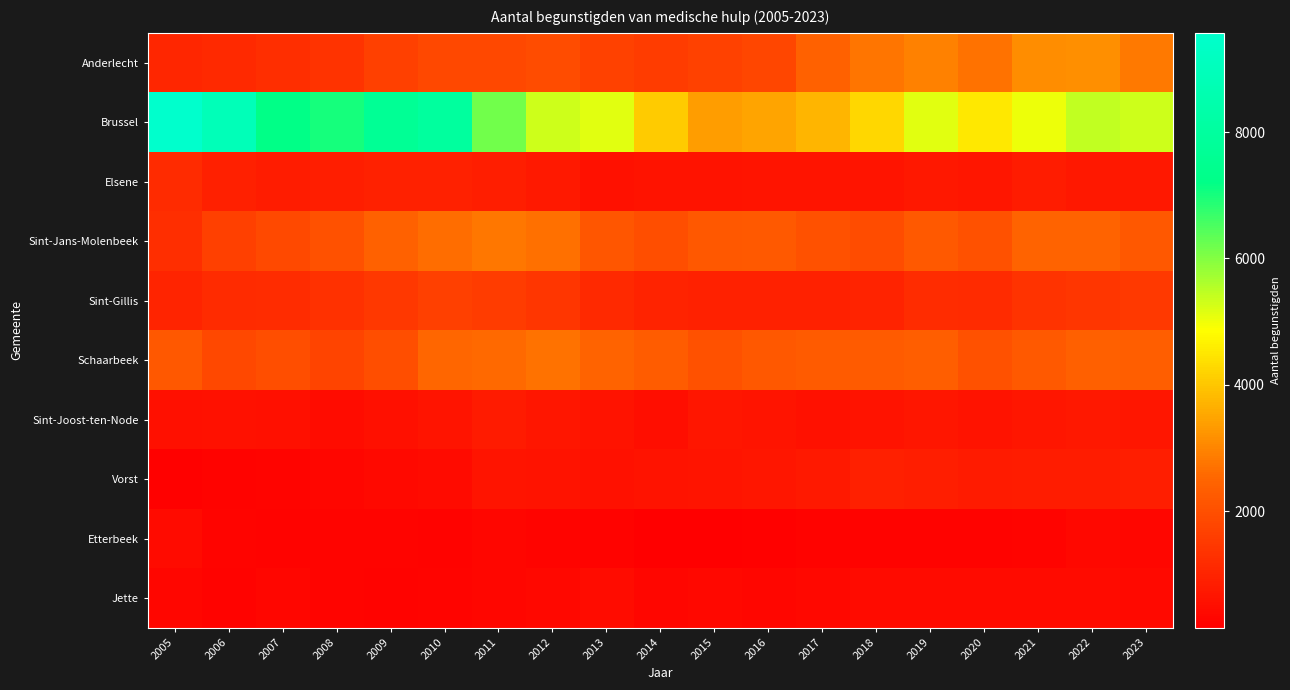

Reading left to right, transcribe all the data shown in this chart.

Anderlecht: 2005=1065	2006=1122	2007=1245	2008=1361	2009=1652	2010=1831	2011=1821	2012=1926	2013=1687	2014=1564	2015=1669	2016=1777	2017=2400	2018=2754	2019=2936	2020=2695	2021=3104	2022=3168	2023=2834
Brussel: 2005=9571	2006=8883	2007=7200	2008=7022	2009=7659	2010=7979	2011=6187	2012=5331	2013=5133	2014=4065	2015=3358	2016=3480	2017=3725	2018=4244	2019=5126	2020=4511	2021=5036	2022=5425	2023=5333
Elsene: 2005=1162	2006=908	2007=825	2008=857	2009=964	2010=954	2011=886	2012=762	2013=568	2014=616	2015=627	2016=650	2017=651	2018=663	2019=718	2020=677	2021=823	2022=734	2023=718
Sint-Jans-Molenbeek: 2005=1232	2006=1643	2007=1876	2008=2066	2009=2419	2010=2642	2011=2786	2012=2672	2013=2177	2014=1983	2015=2200	2016=2242	2017=2039	2018=1933	2019=2246	2020=2068	2021=2438	2022=2441	2023=2201
Sint-Gillis: 2005=1035	2006=1161	2007=1217	2008=1331	2009=1472	2010=1662	2011=1572	2012=1417	2013=1147	2014=968	2015=949	2016=948	2017=958	2018=998	2019=1220	2020=1171	2021=1341	2022=1419	2023=1492
Schaarbeek: 2005=2197	2006=1814	2007=1993	2008=1746	2009=1988	2010=2530	2011=2559	2012=2708	2013=2465	2014=2313	2015=2056	2016=2203	2017=2260	2018=2266	2019=2354	2020=2060	2021=2229	2022=2376	2023=2358
Sint-Joost-ten-Node: 2005=549	2006=582	2007=560	2008=471	2009=551	2010=655	2011=798	2012=683	2013=631	2014=511	2015=693	2016=640	2017=584	2018=632	2019=681	2020=623	2021=692	2022=716	2023=677
Vorst: 2005=214	2006=251	2007=292	2008=337	2009=392	2010=443	2011=637	2012=612	2013=593	2014=621	2015=642	2016=706	2017=772	2018=896	2019=867	2020=805	2021=837	2022=837	2023=879
Etterbeek: 2005=449	2006=302	2007=253	2008=275	2009=284	2010=255	2011=339	2012=283	2013=233	2014=156	2015=158	2016=208	2017=250	2018=241	2019=263	2020=235	2021=283	2022=340	2023=318
Jette: 2005=320	2006=251	2007=333	2008=269	2009=248	2010=270	2011=326	2012=340	2013=479	2014=337	2015=344	2016=330	2017=348	2018=430	2019=448	2020=427	2021=439	2022=442	2023=388